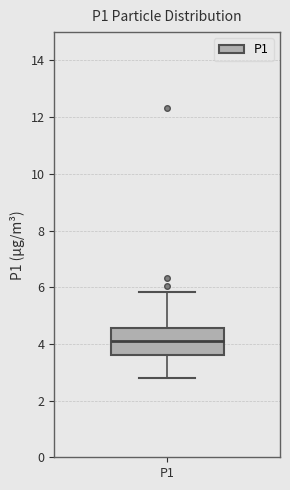

Where does the median line of the box for P1 sit on the y-axis? The values are not printed on the chart, so give them approximately, as read against the axis.

4.2